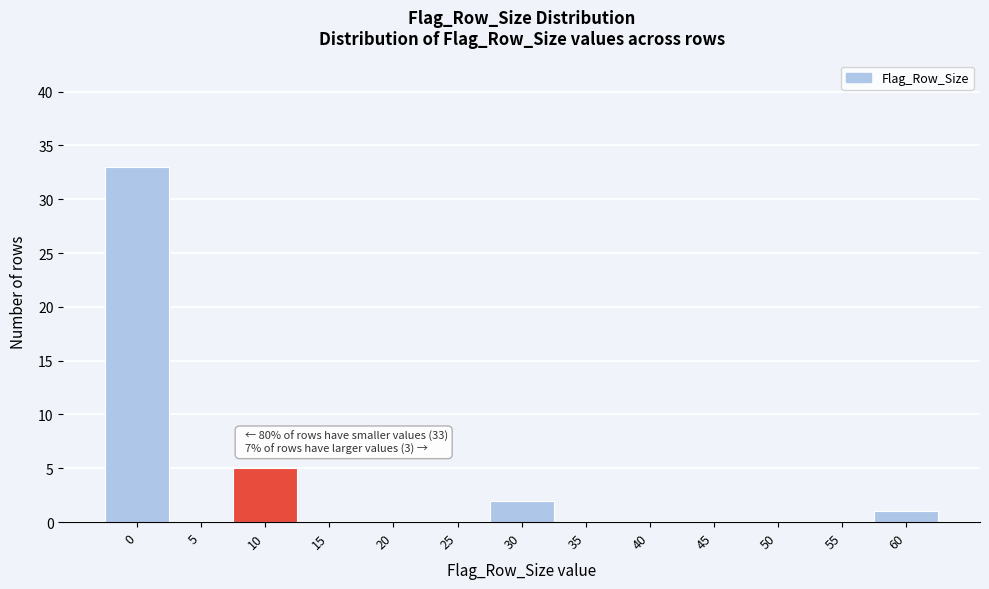

Reading left to right, transcribe all the data shown in this chart.

0=33	5=0	10=5	15=0	20=0	25=0	30=2	35=0	40=0	45=0	50=0	55=0	60=1